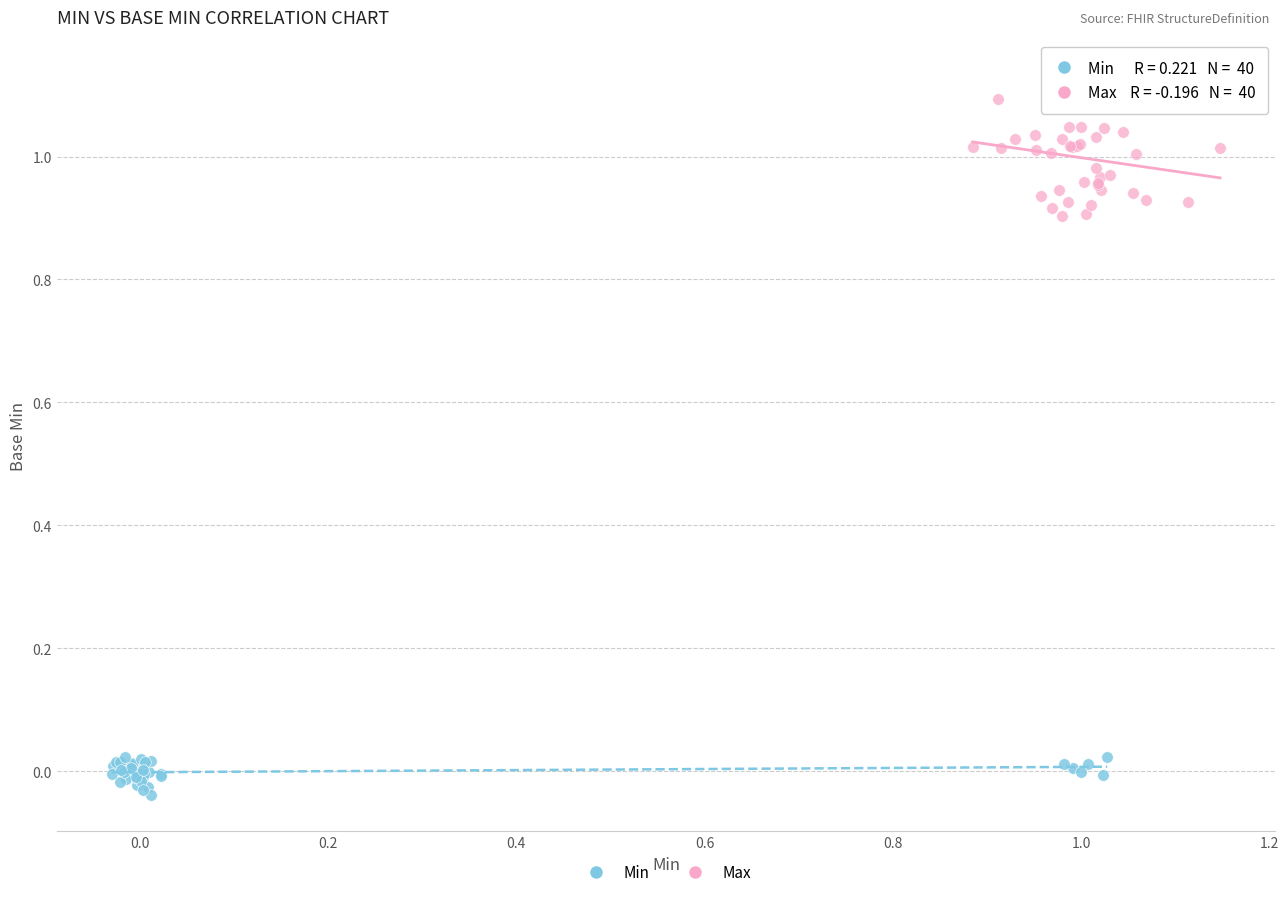

Which series contains the highest Y value?

Max